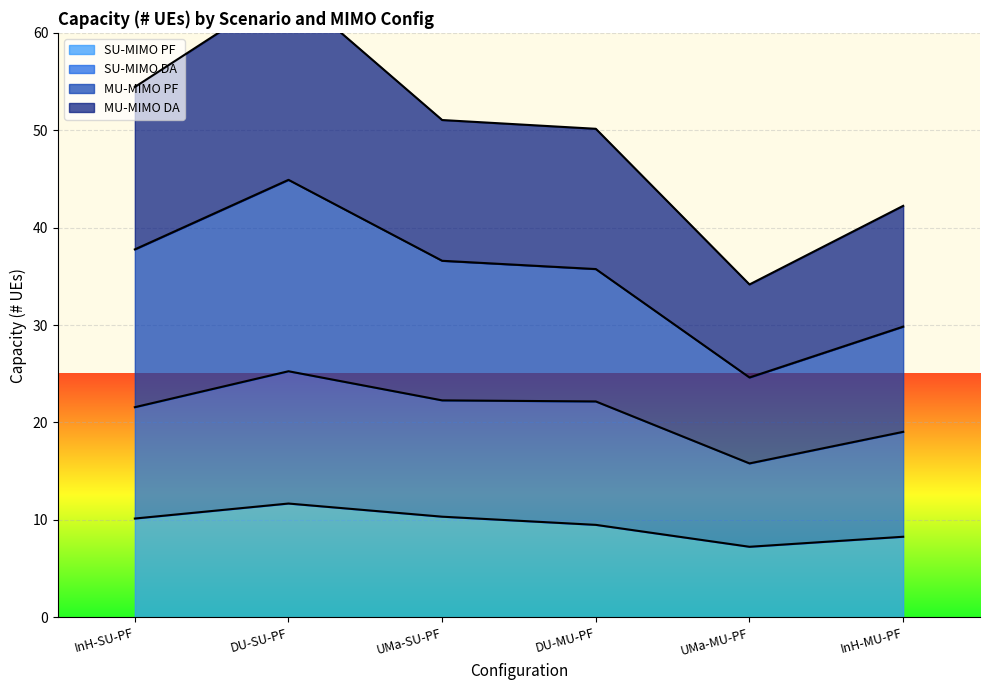

Read the SU-MIMO PF value at DU-MU-PF.

9.5